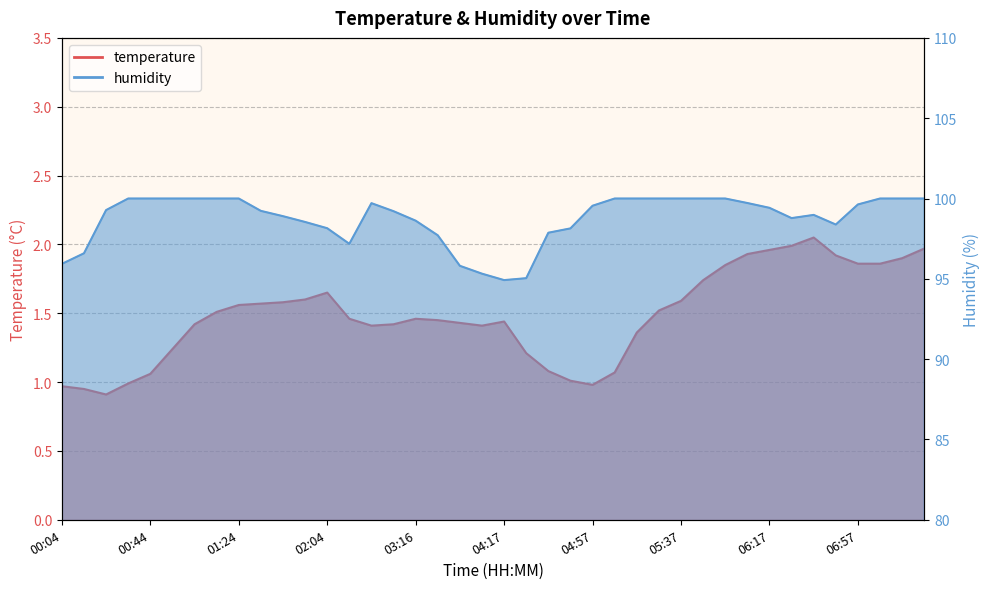

Is it true that temperature equals 2.0 at 06:27?

True